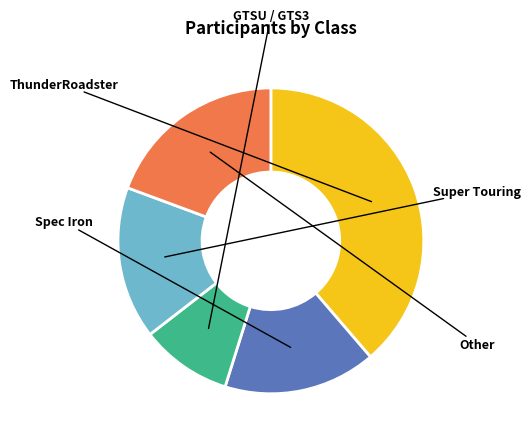

Is there a majority slice in this chart?

No